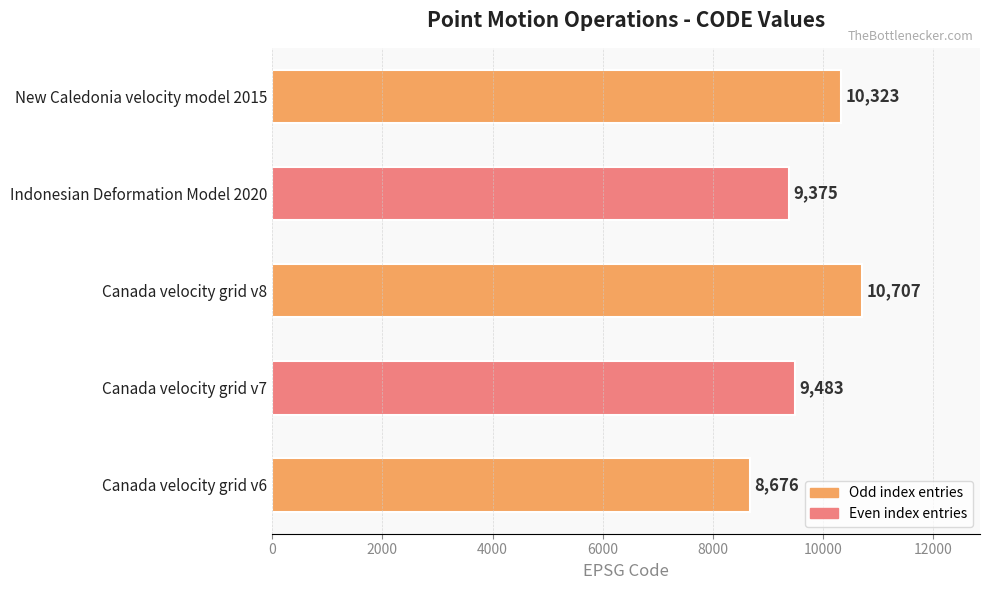

Reading bottom to top, what are all the values shown in this chart?

8676	9483	10707	9375	10323